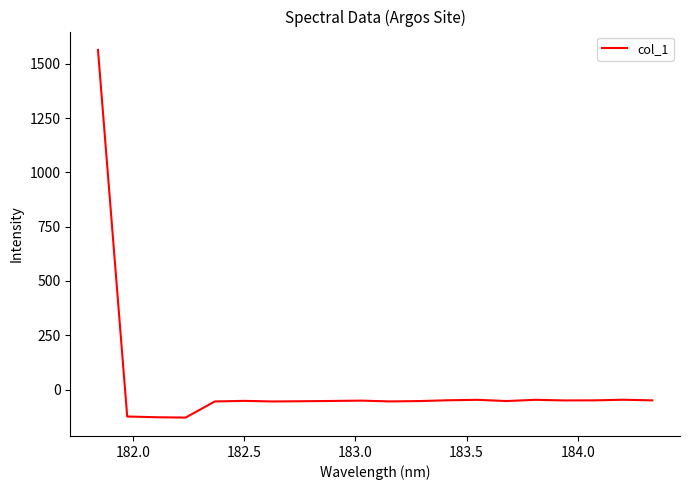

What is the smallest value displayed?

-129.3